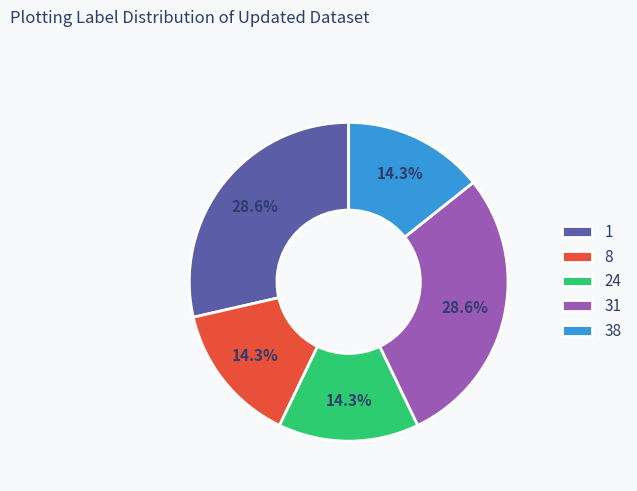

Between 31 and 38, which is larger?

31